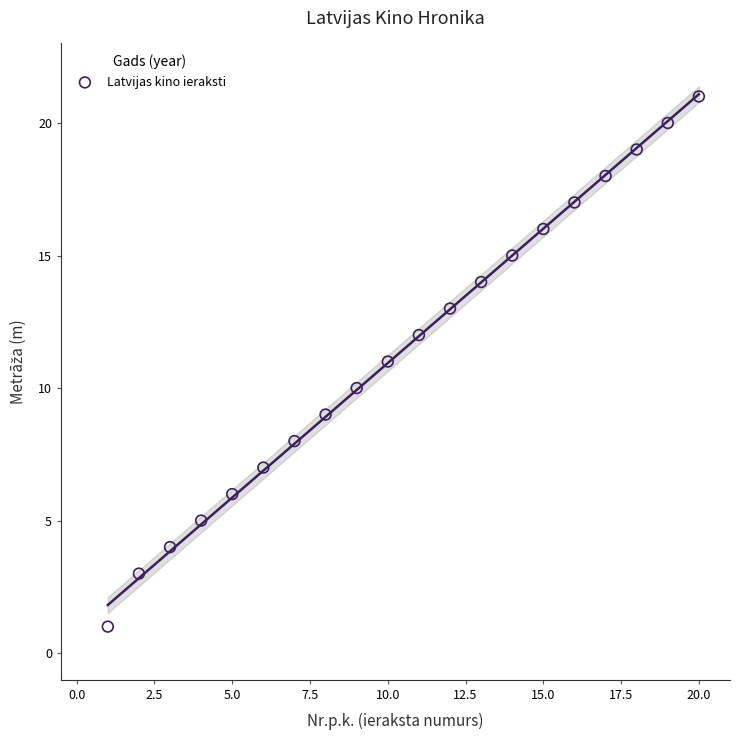

What is the range of X values (max minus min)?

19